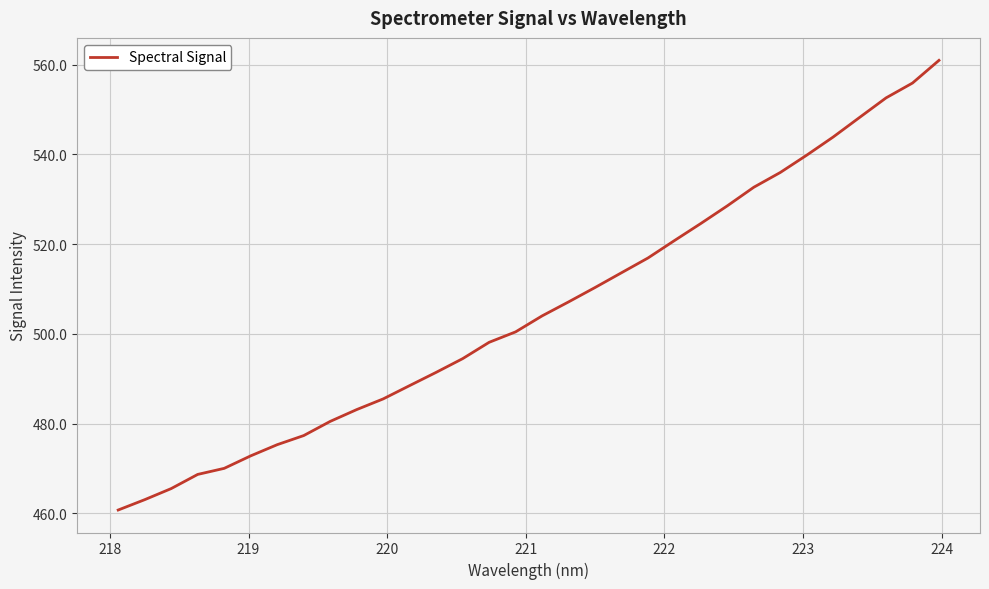

What is the greatest value displayed?

560.9